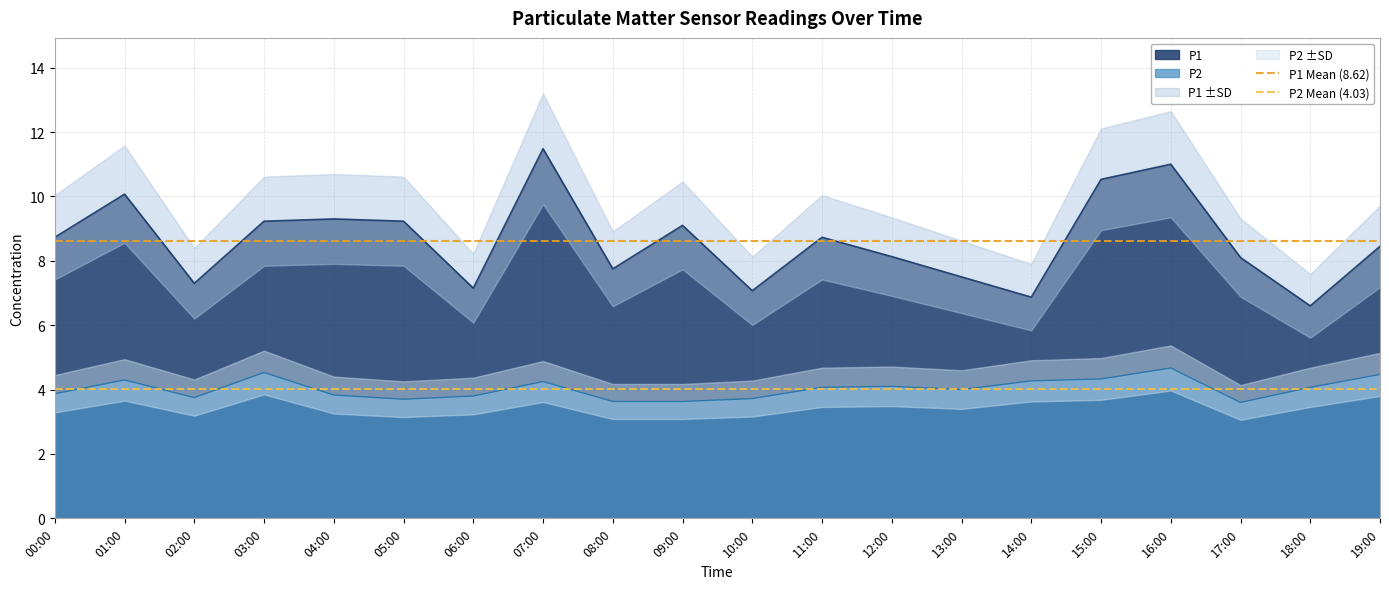

Rank the series by their average value, from lowest to highest.

P2 Mean (4.03), P1 Mean (8.62)